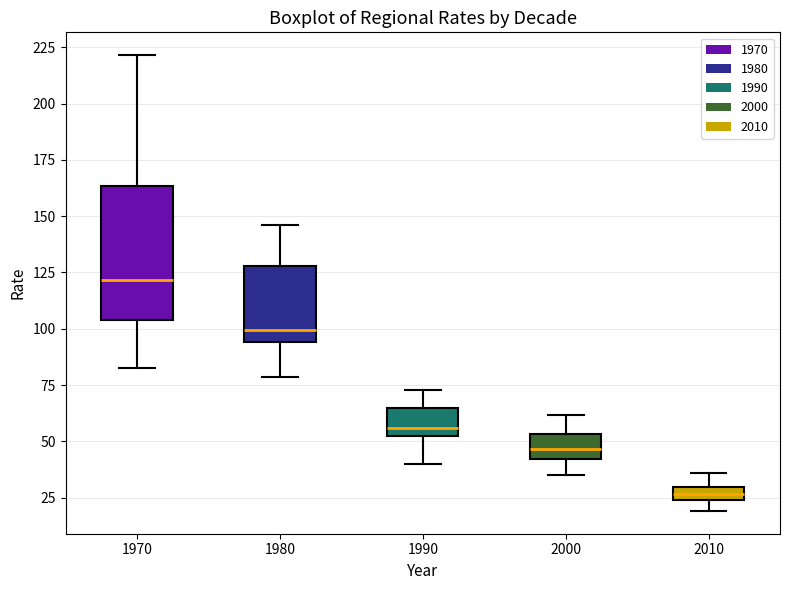

Where does the upper whisker of the box at x = 1980 end on the y-axis? The values are not printed on the chart, so give them approximately, as read against the axis.

145